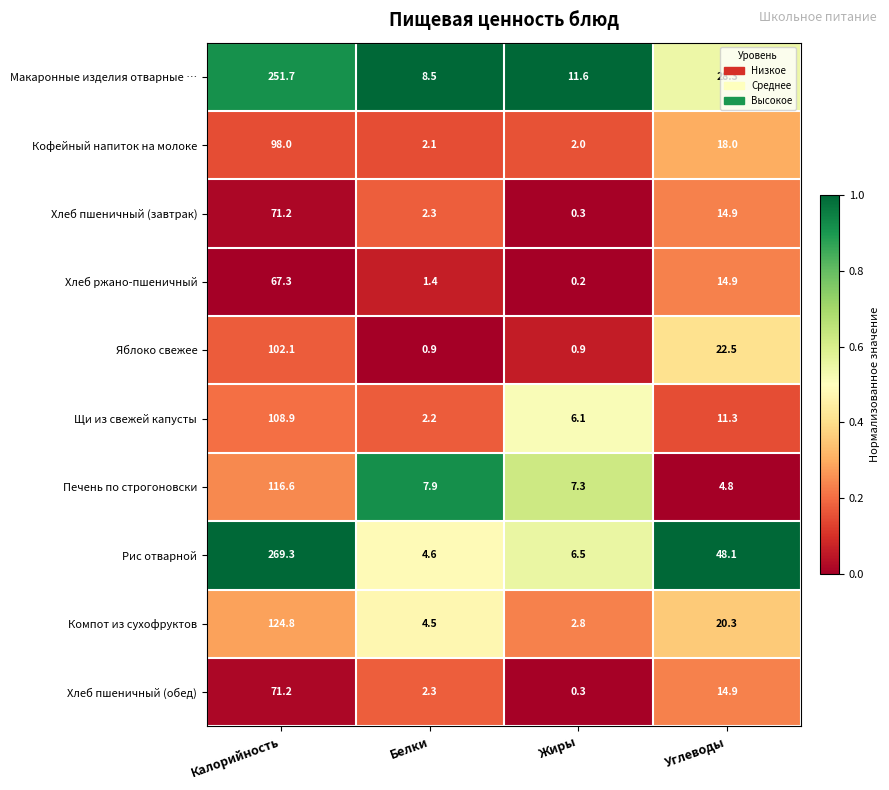

At which label is Хлеб ржано-пшеничный closest to 33?

Углеводы